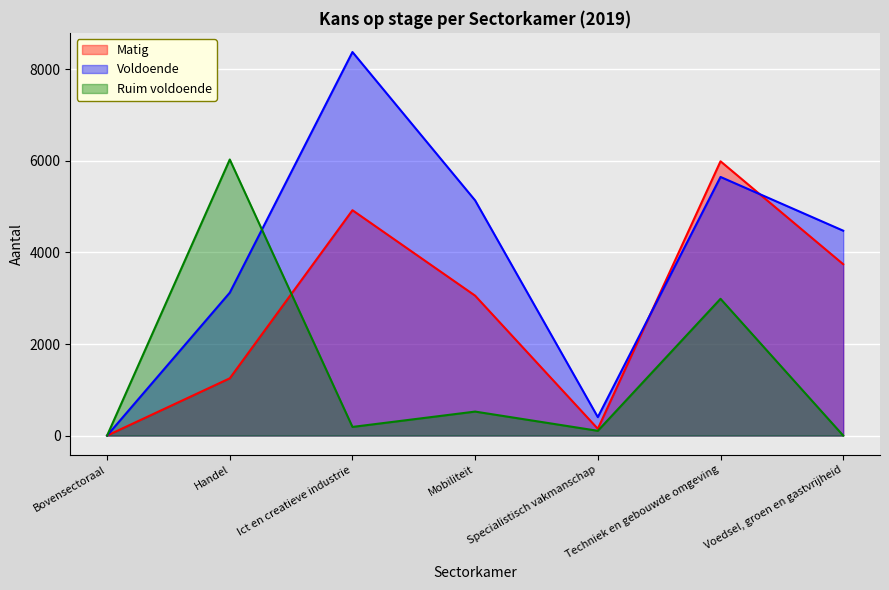

How many values in Voldoende are above zero?

6